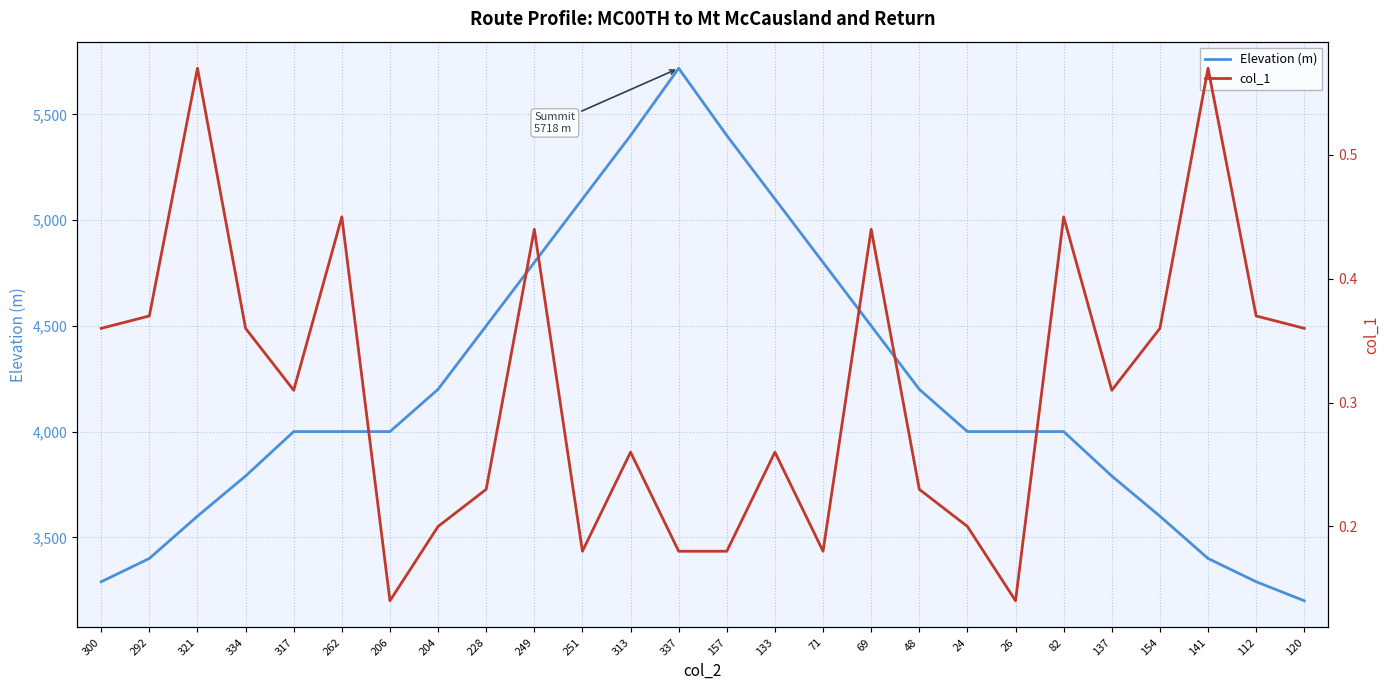

Rank the series at 141 from lowest to highest value.

col_1, Elevation (m)